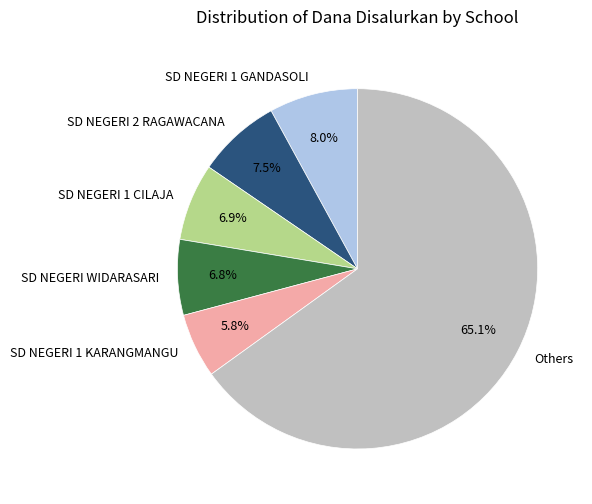

What is the ratio of the value at SD NEGERI 1 GANDASOLI to the value at SD NEGERI 1 KARANGMANGU?

1.4